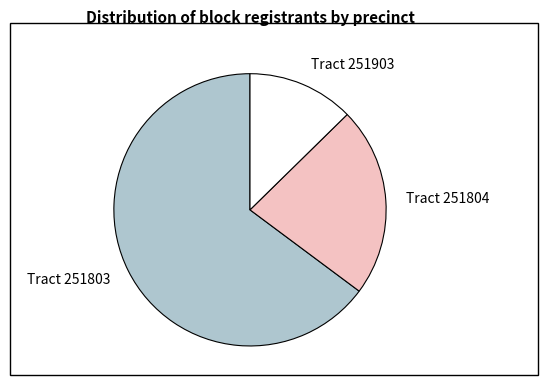

How many slices are in this pie chart?

3